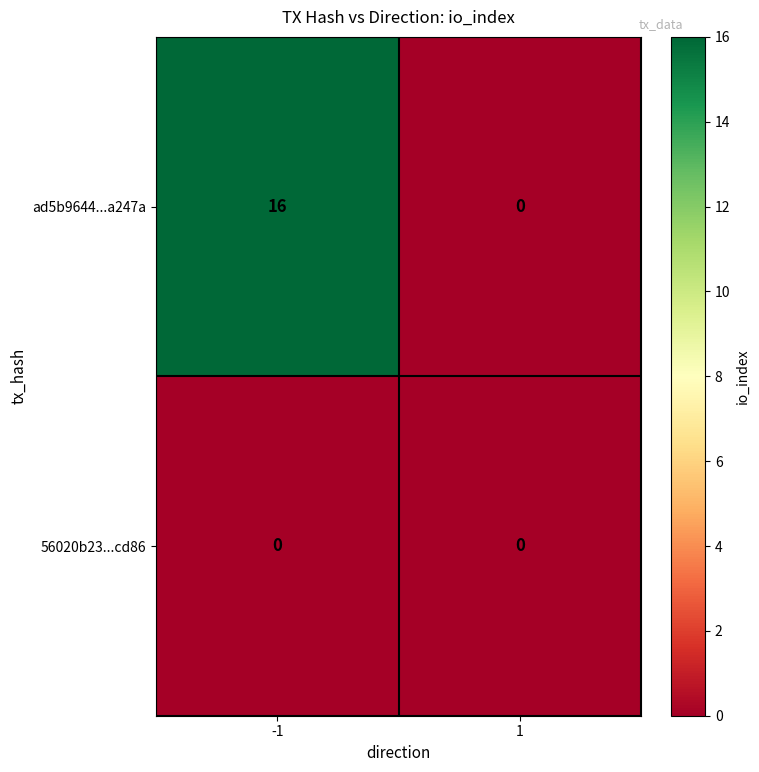

Reading right to left, extract all data points from this chart.

ad5b9644...a247a: 0	16
56020b23...cd86: 0	0